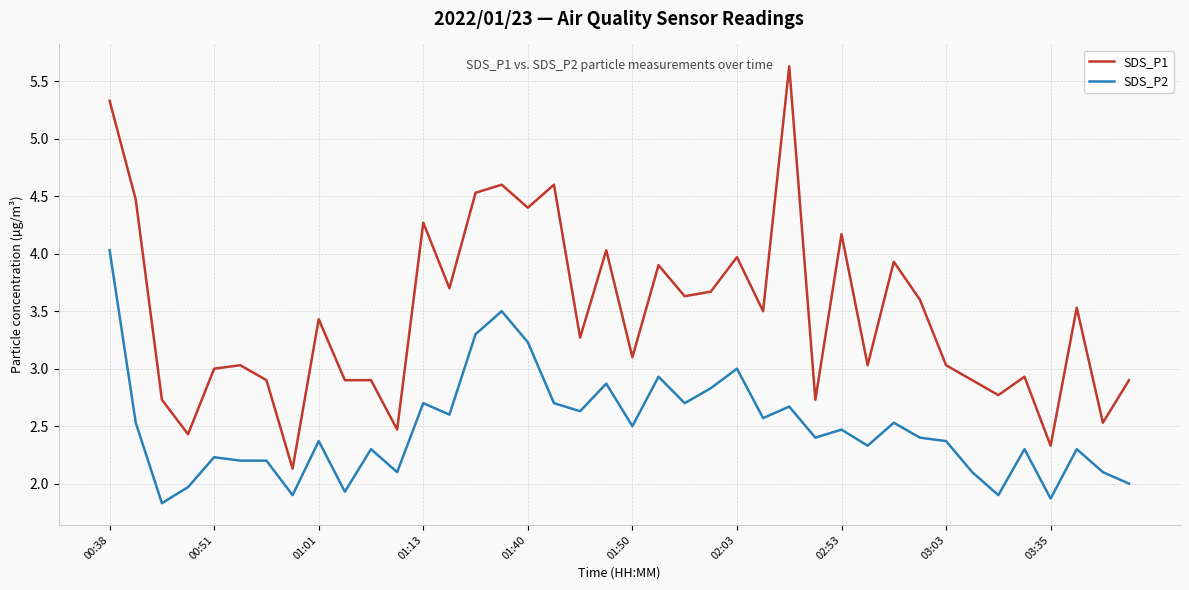

What is the lowest value of the SDS_P2 series?

1.8